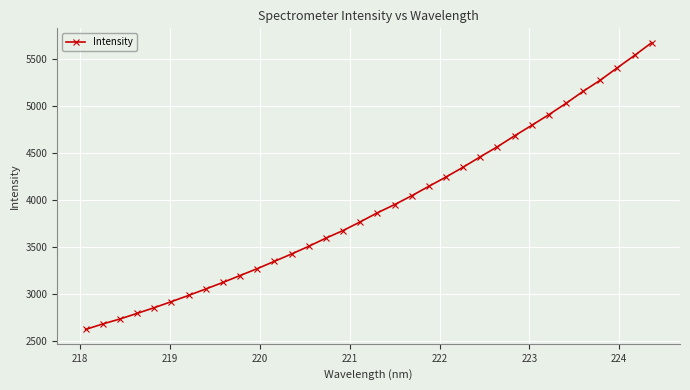

What is the value of the 31st point from the left?

5272.0